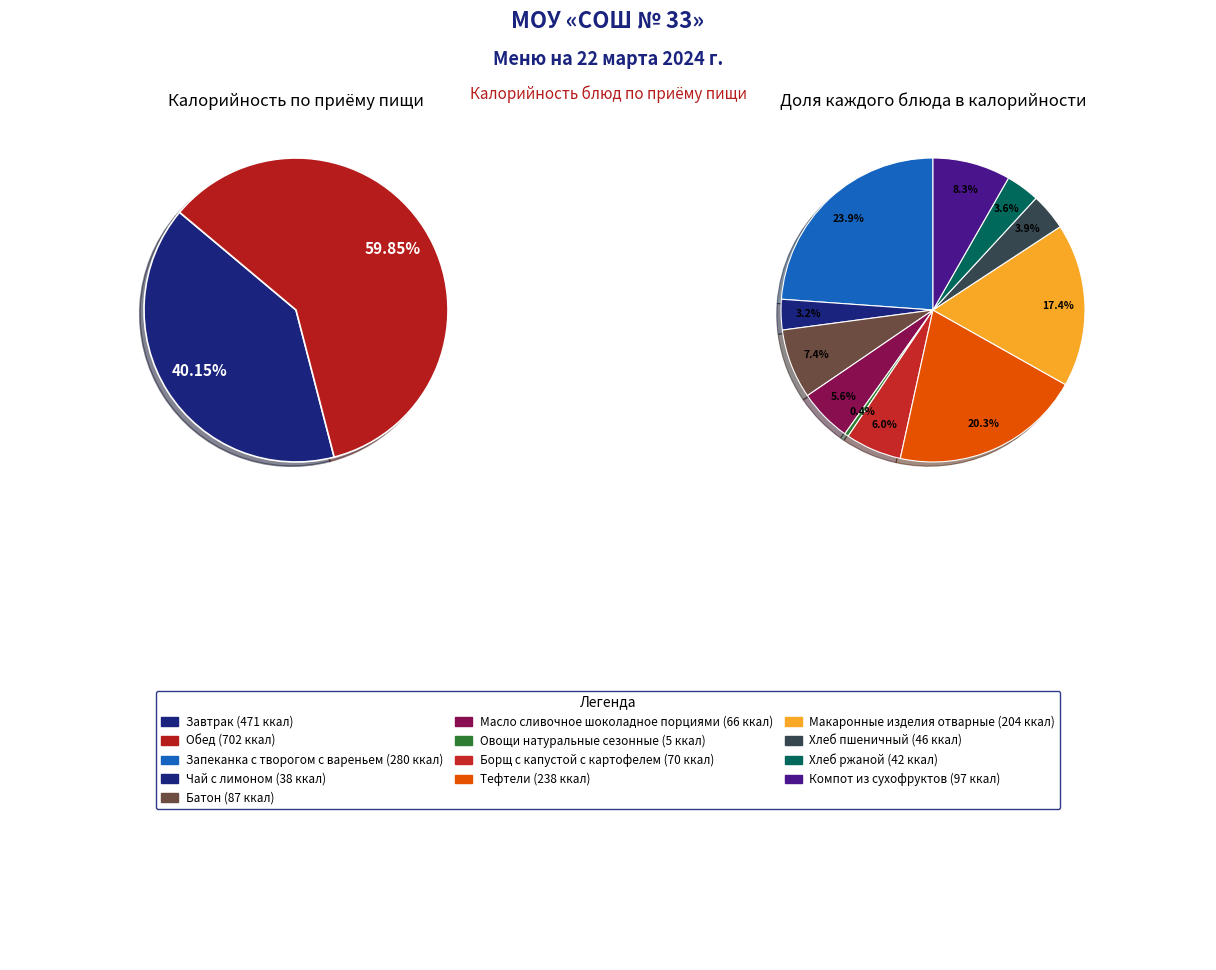

What is the change in value from Масло сливочное шоколадное порциями to Тефтели?

+172